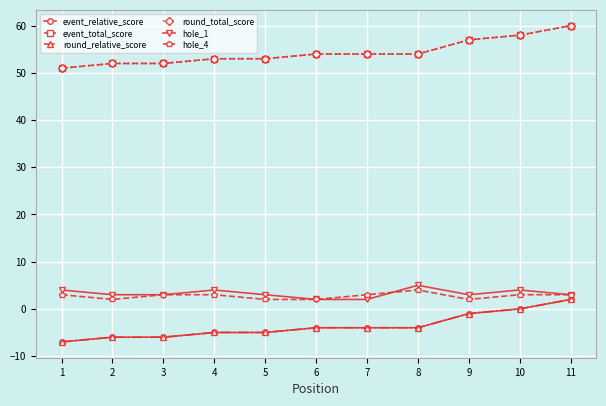

True or false: round_total_score and event_total_score intersect in this chart.

False